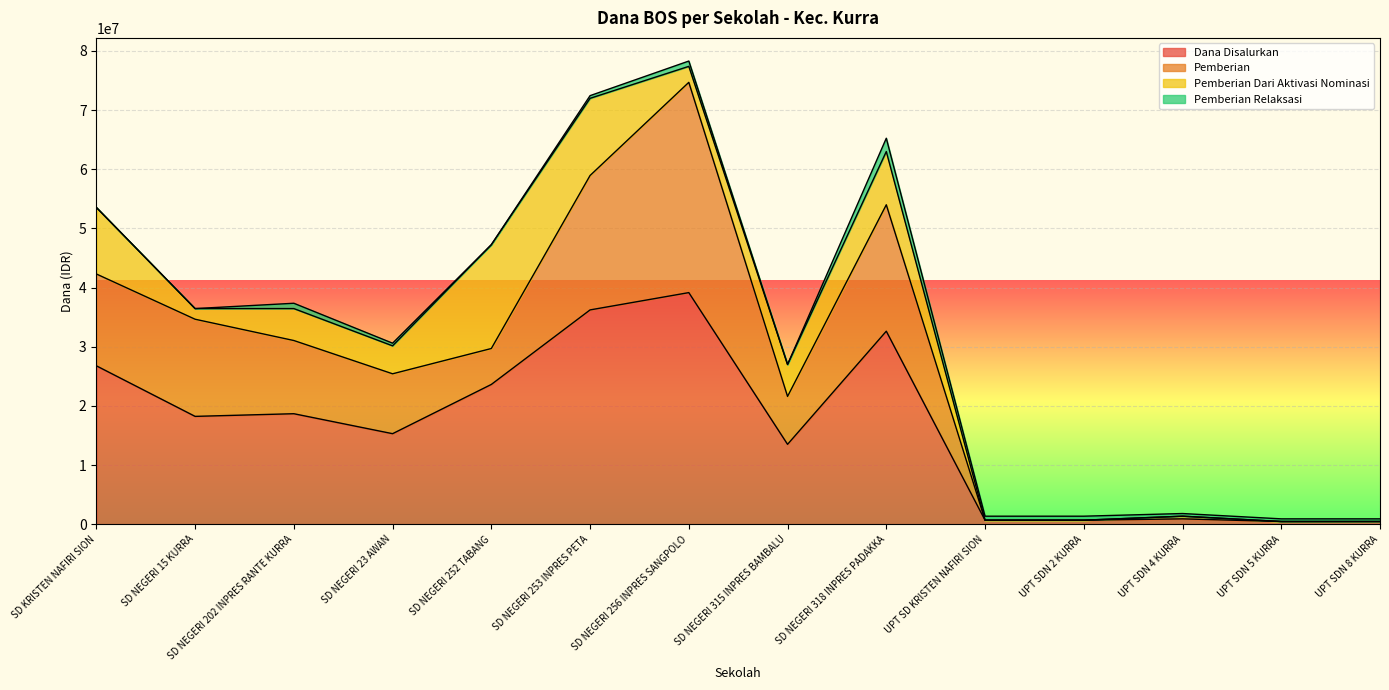

Where does the Dana Disalurkan series first go above 18225000?

SD KRISTEN NAFIRI SION